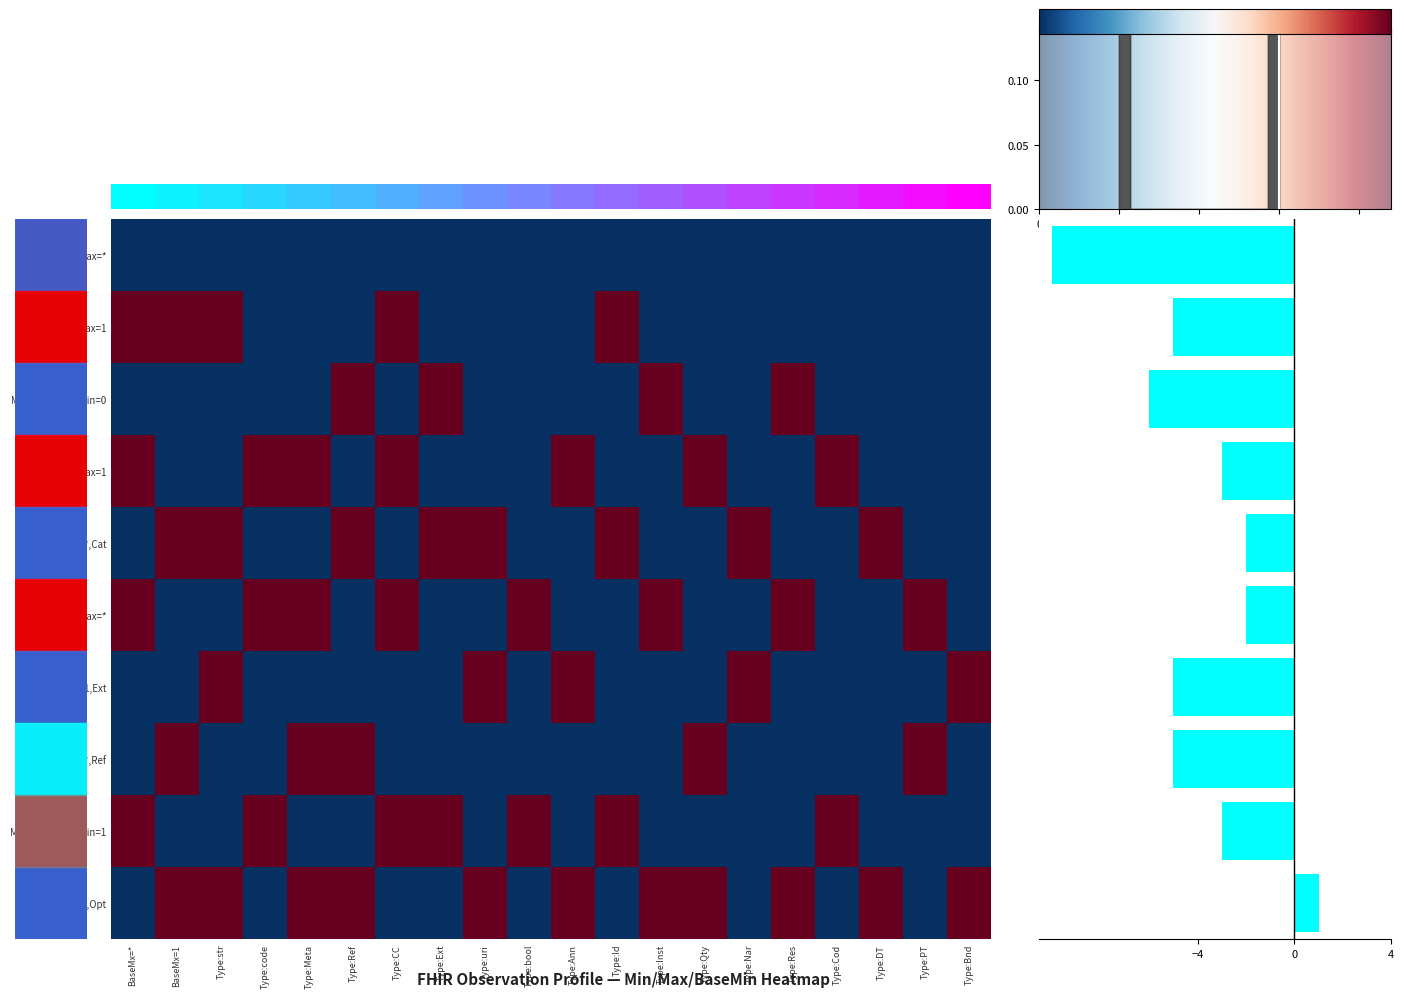

Is the value of 0-1 at 16 greater than the value of 0-0 at 10?

No